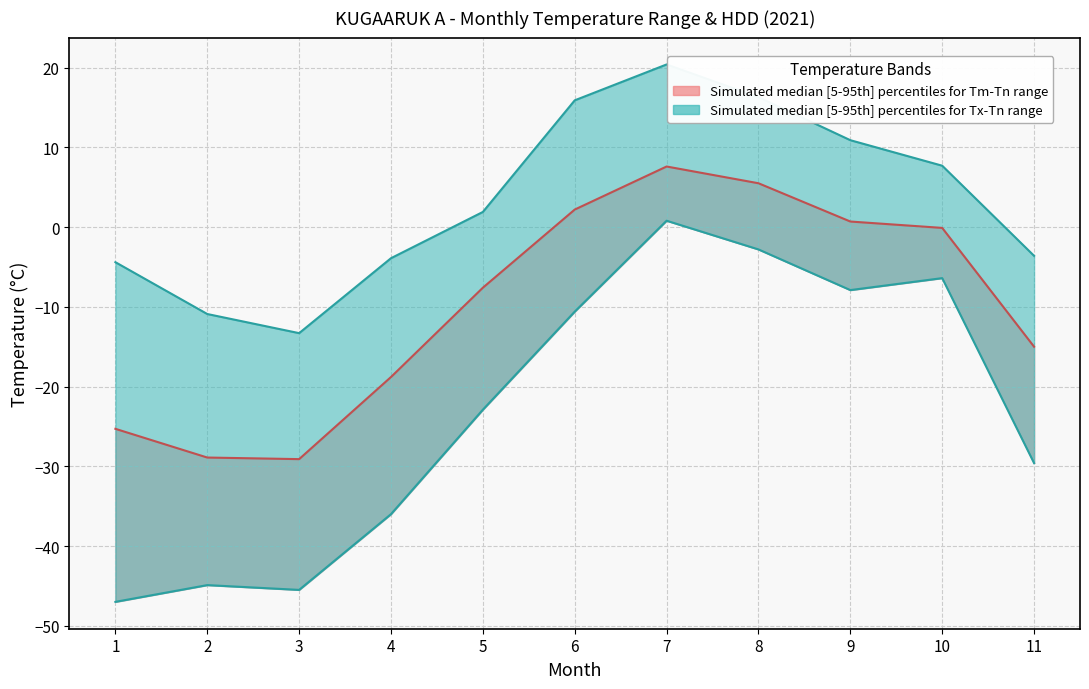

How many positive values does the Tm series have?

4